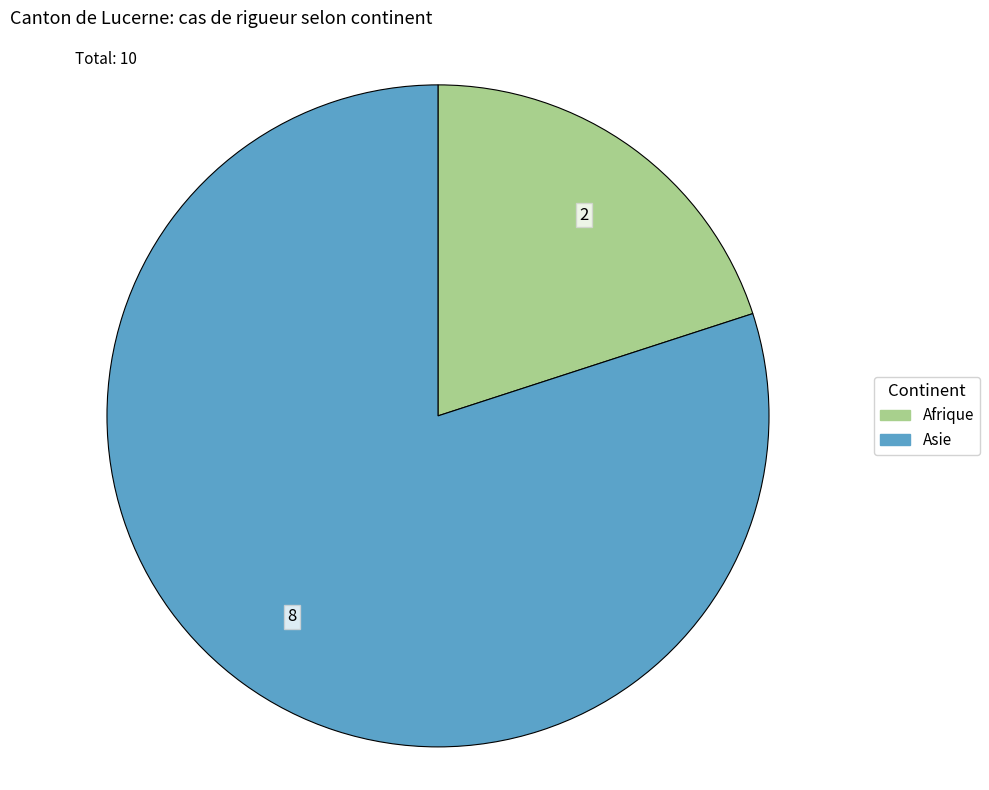

Which slice is the largest?

Asie